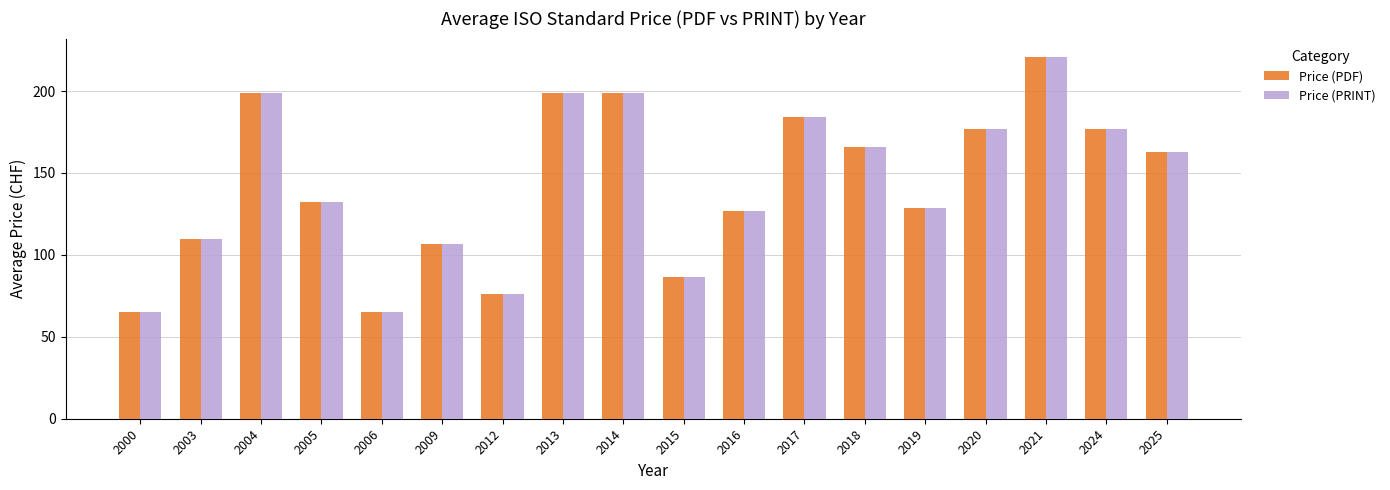

How many groups of bars are there?

18